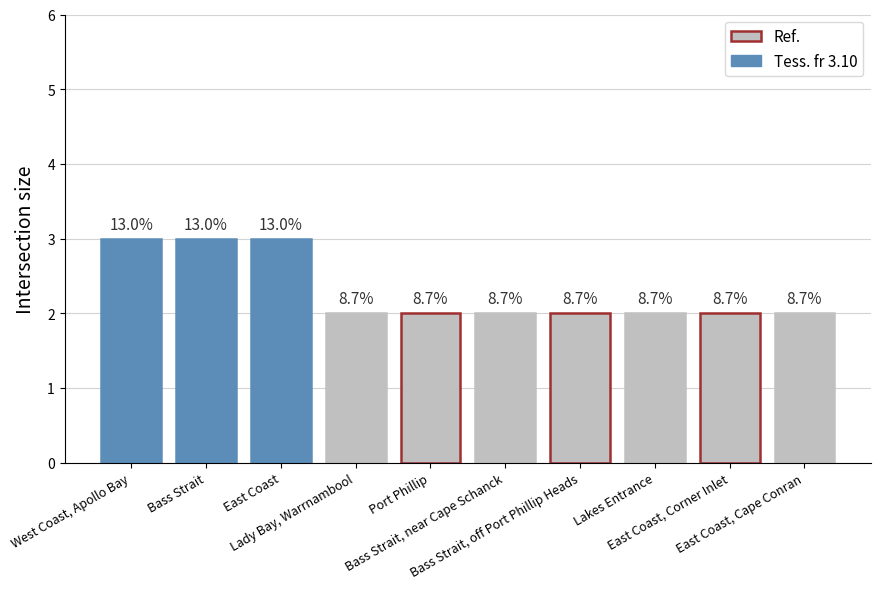

Reading left to right, transcribe all the data shown in this chart.

3	3	3	2	2	2	2	2	2	2